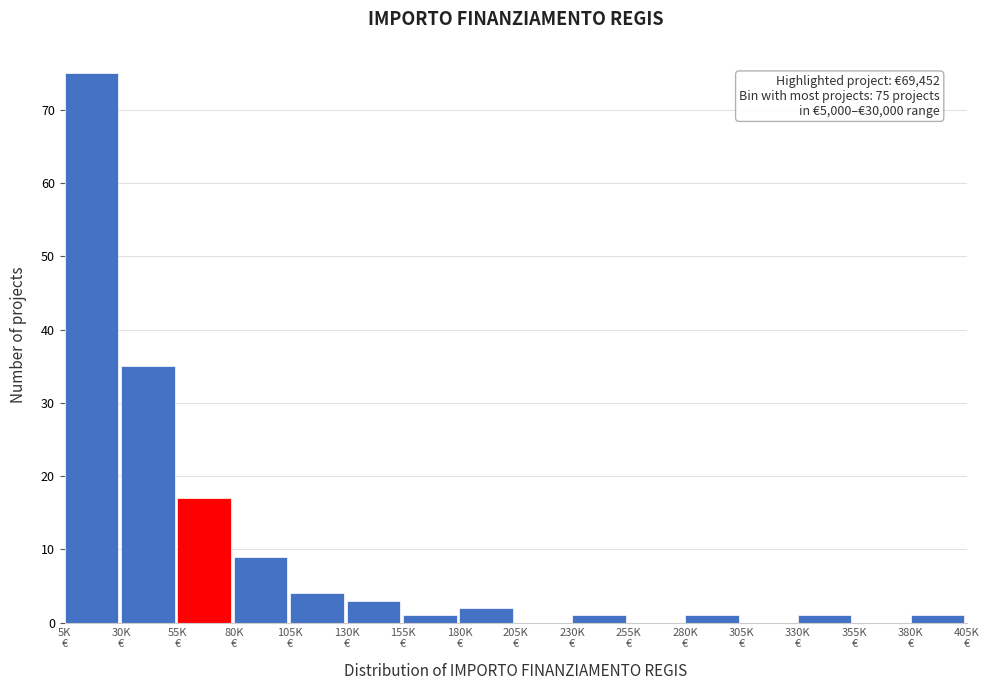

What is the sum of all values?

150